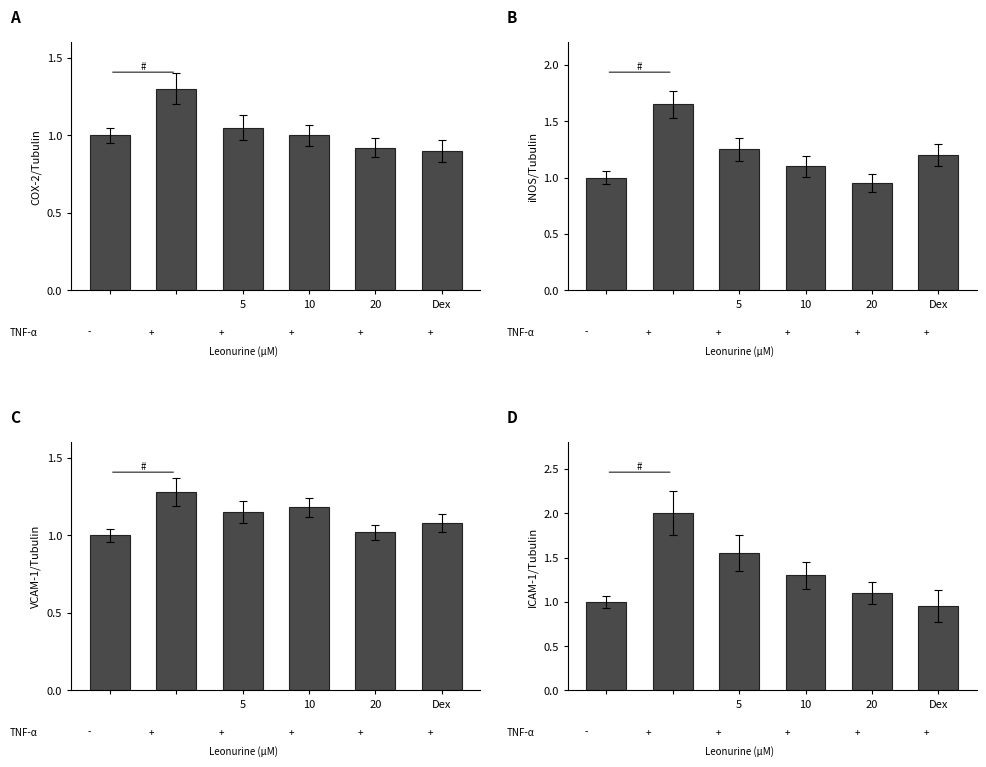

What is the difference between the maximum and minimum values in the COX-2/Tubulin series?

0.4